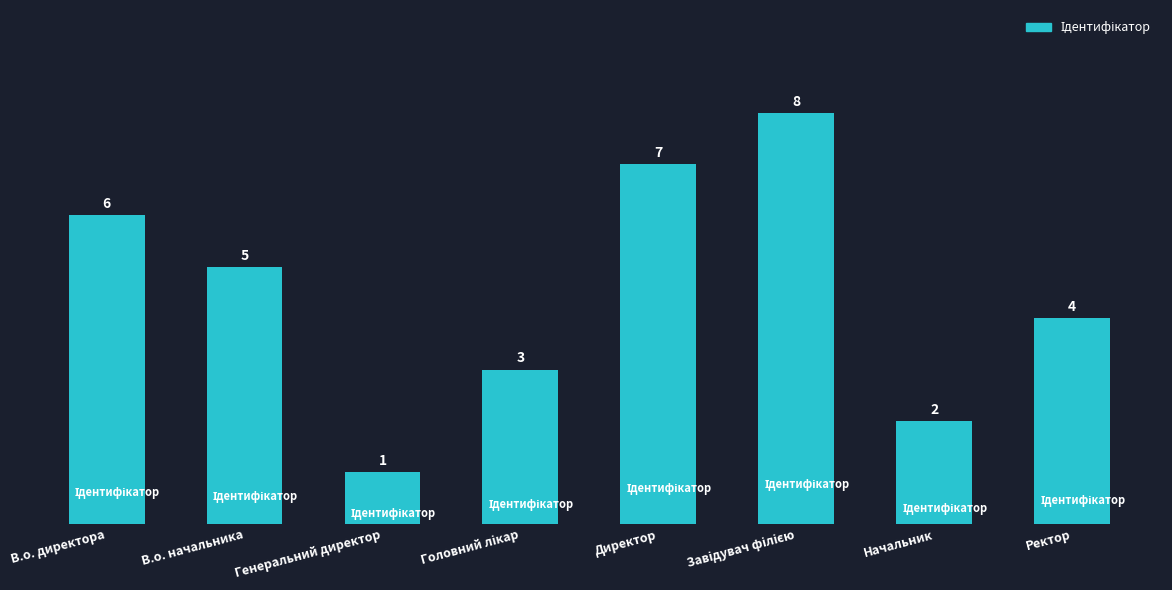

What position from the left is Генеральний директор?

3